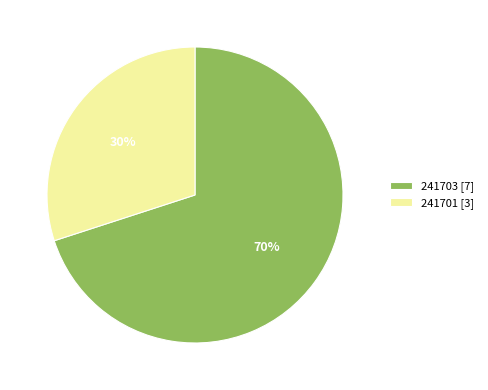

Which slice is the smallest?

241701